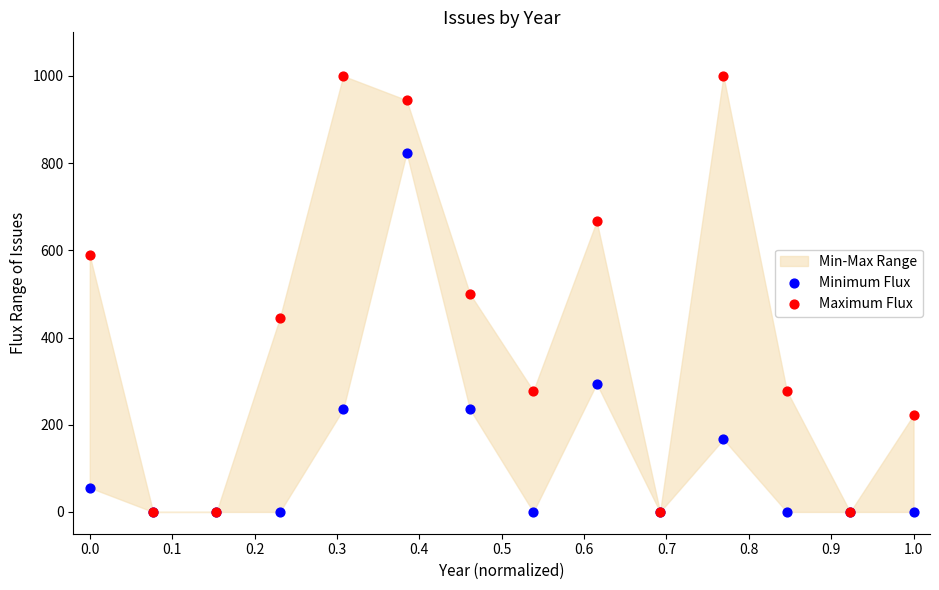

In the Minimum Flux series, what Y value is closest to 411?

294.1